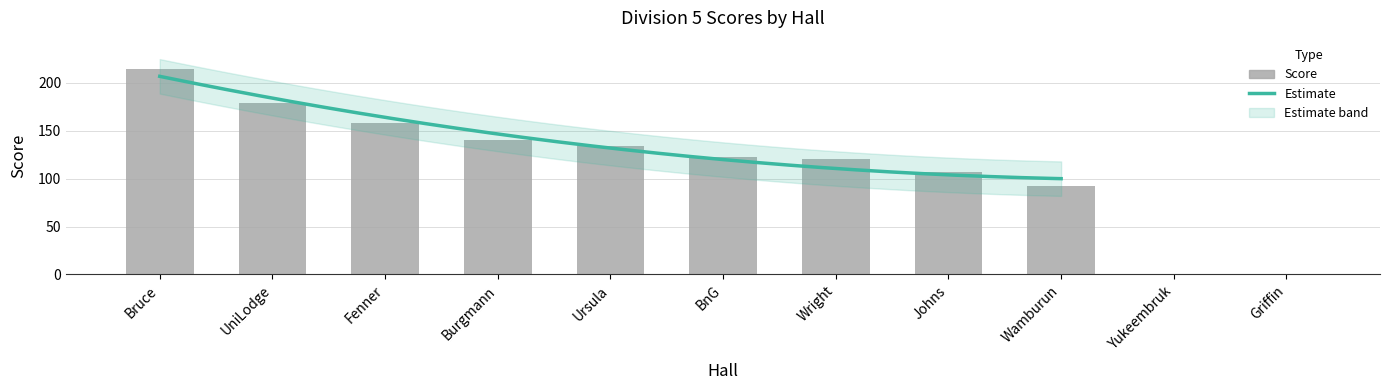

Which category has the highest value across all series?

Bruce